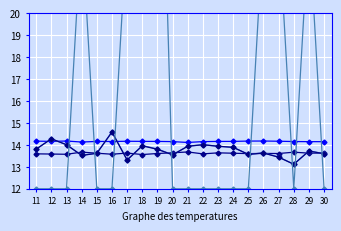

How many lines are shown in the chart?

5